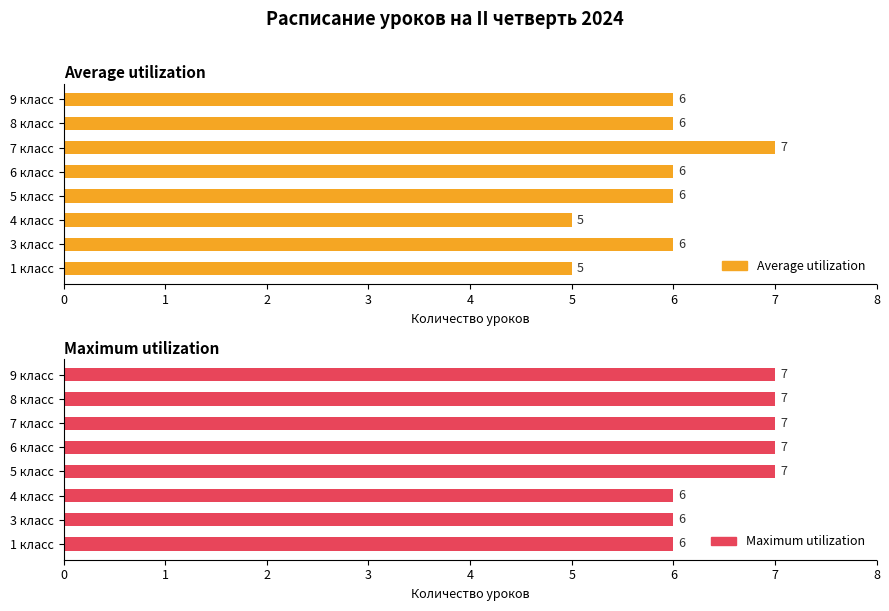

How many distinct data groups are displayed?

2